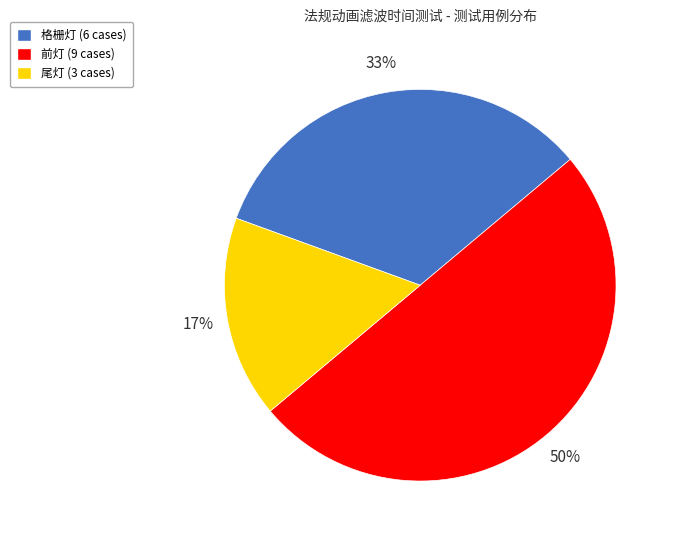

What percentage is the 尾灯 slice, to the nearest percent?

17%